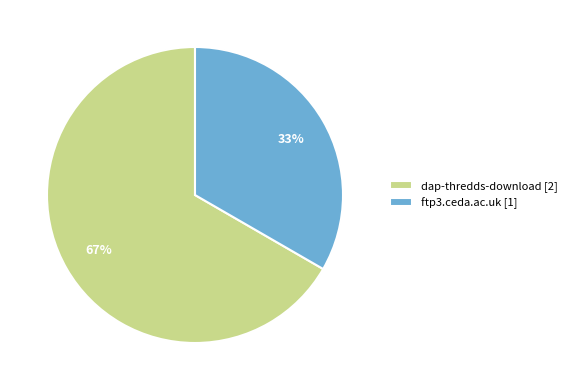

Do ftp3.ceda.ac.uk [1] and dap-thredds-download [2] together represent more than half of the pie?

Yes